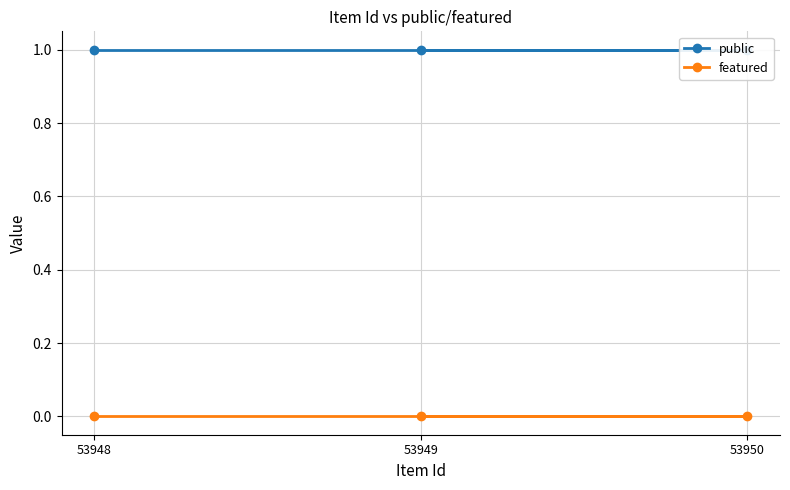

Is it true that featured equals 0 at 53950?

True